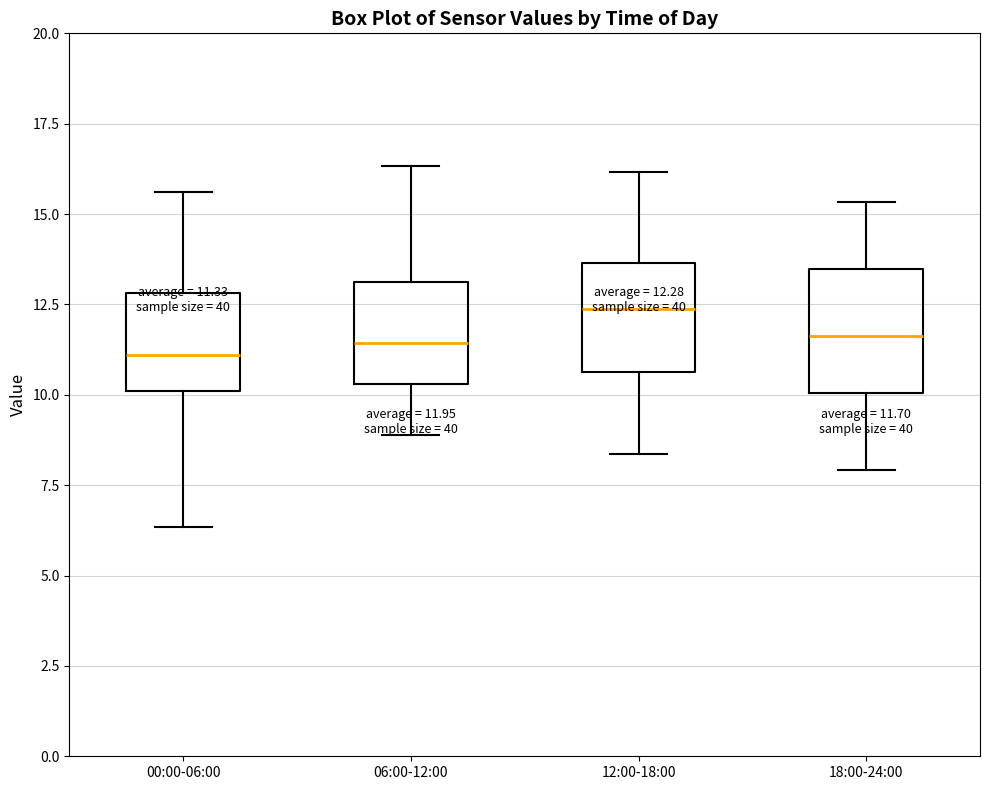

Which box has the highest median line?

12:00-18:00